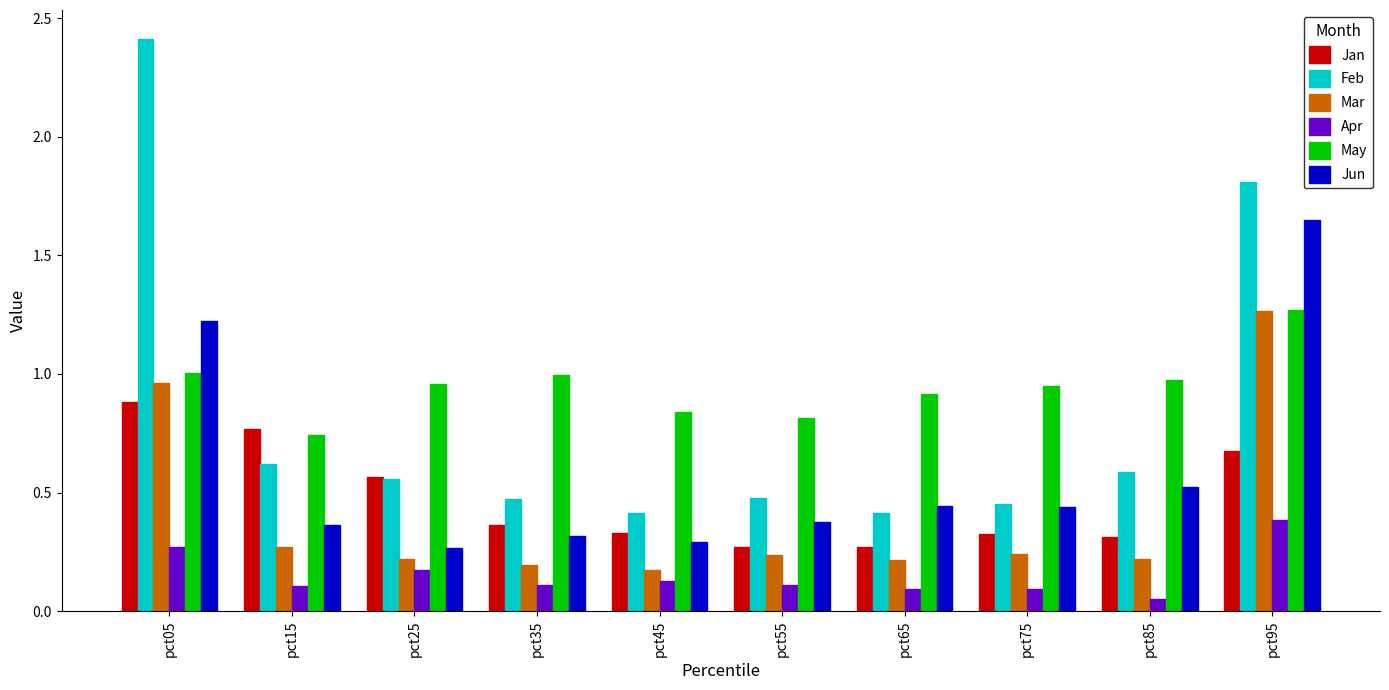

Which series has the largest total across all categories?

May